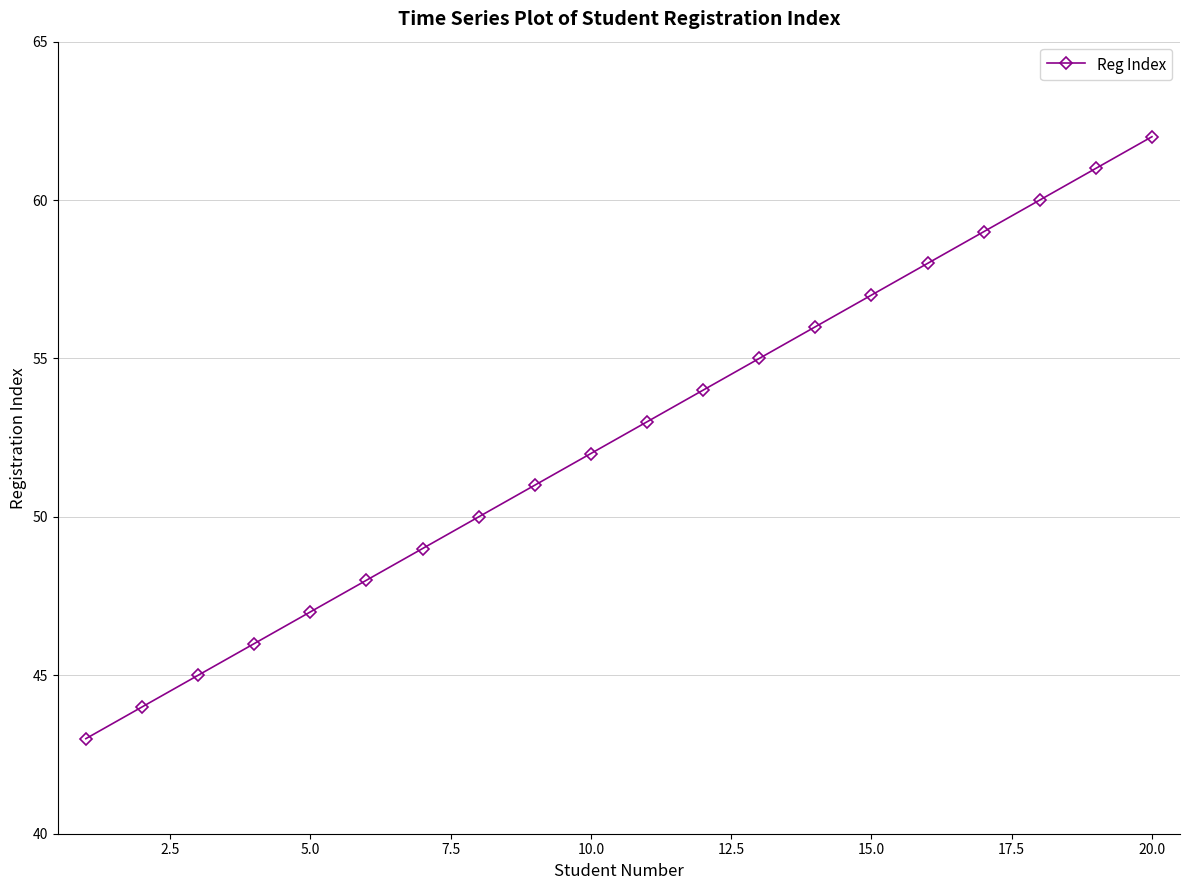

What is the difference between the maximum and minimum values?

19